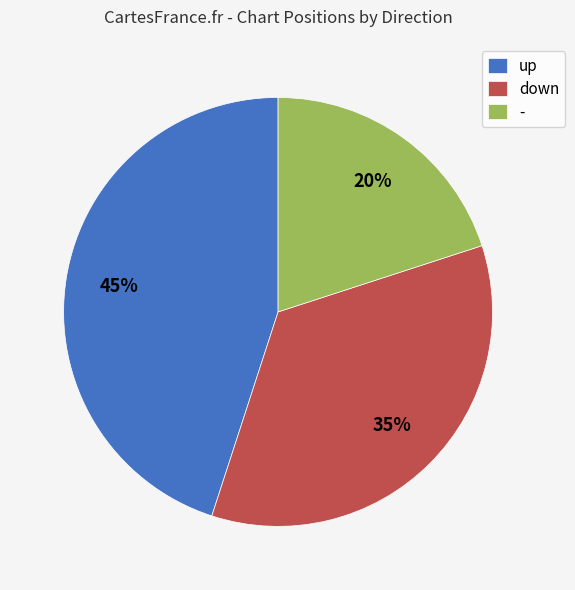

How many segments does this pie chart have?

3